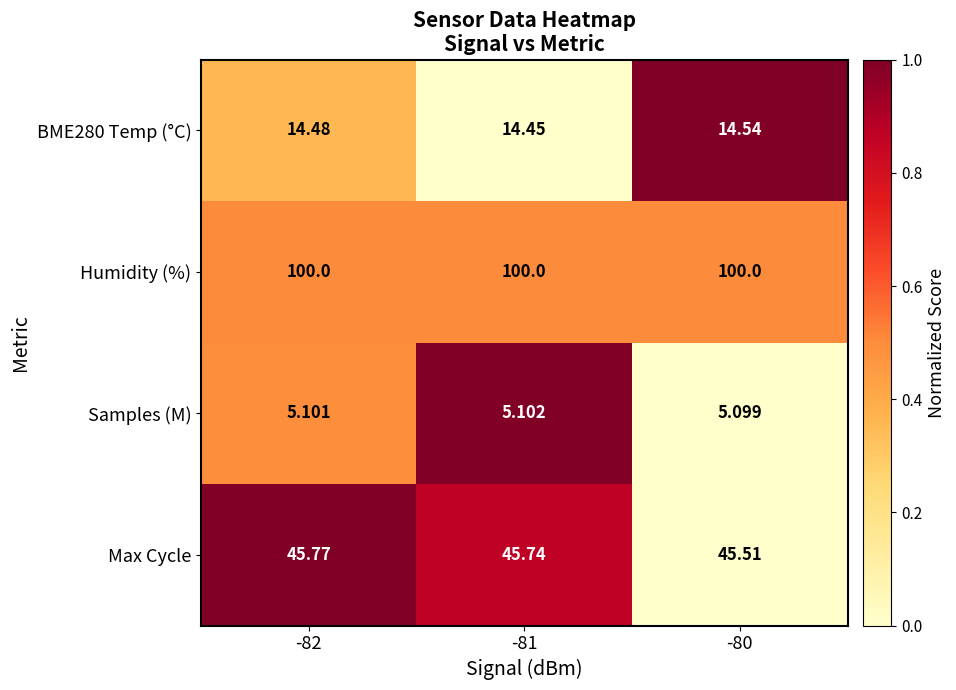

Which series has the widest spread of values?

Max Cycle